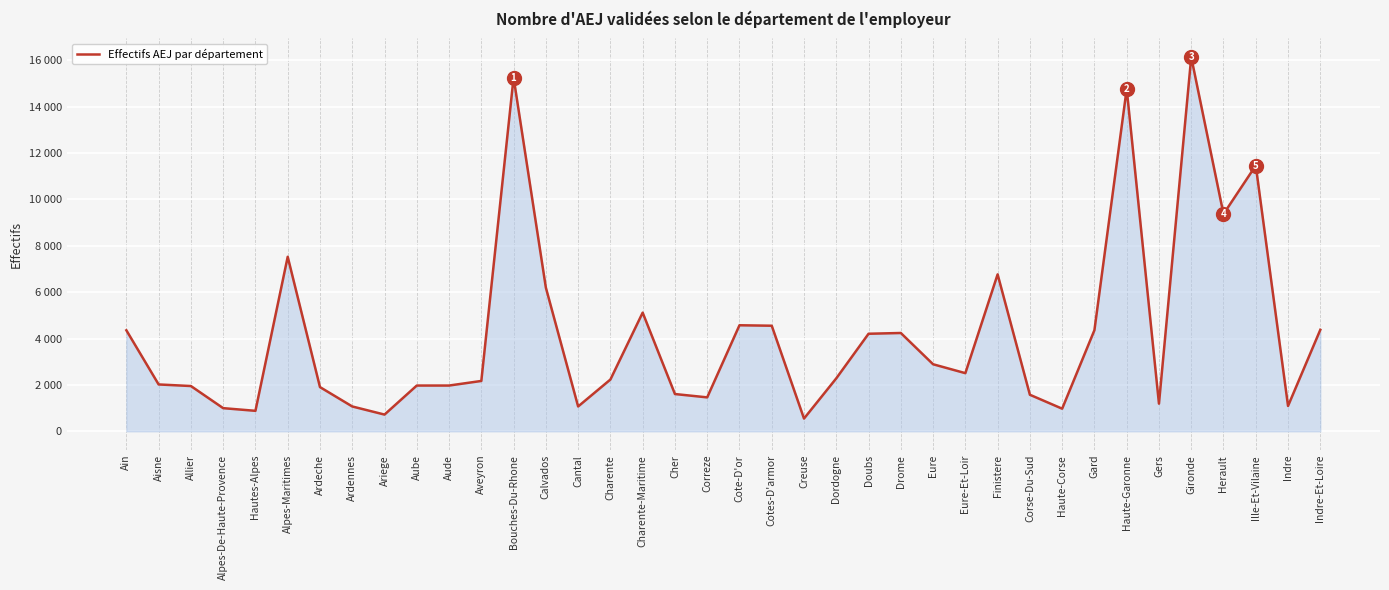

Does the chart display data point markers on the line(s)?

No